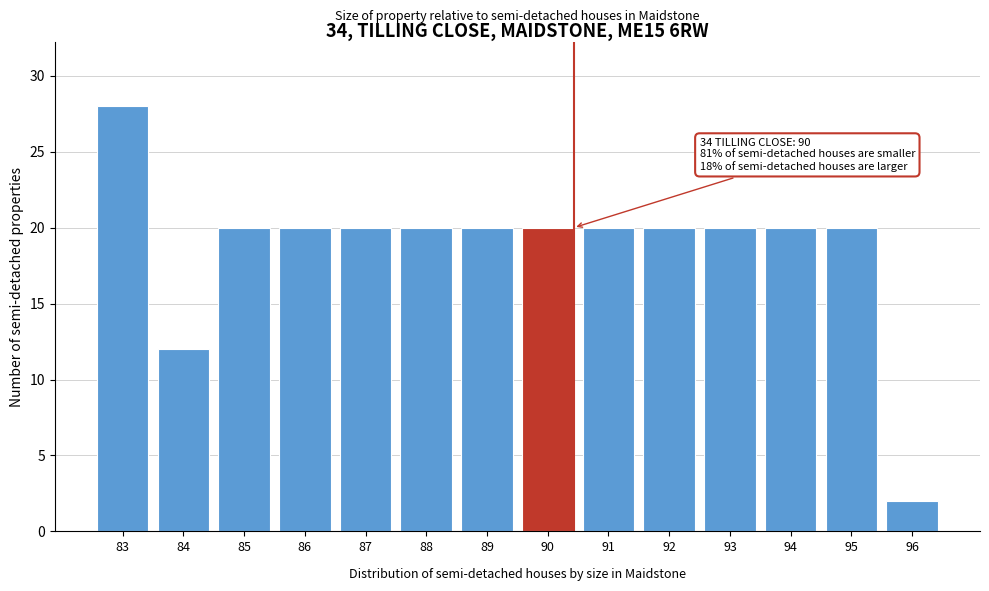

Reading right to left, list all the values displayed in this chart.

96=2	95=20	94=20	93=20	92=20	91=20	90=20	89=20	88=20	87=20	86=20	85=20	84=12	83=28